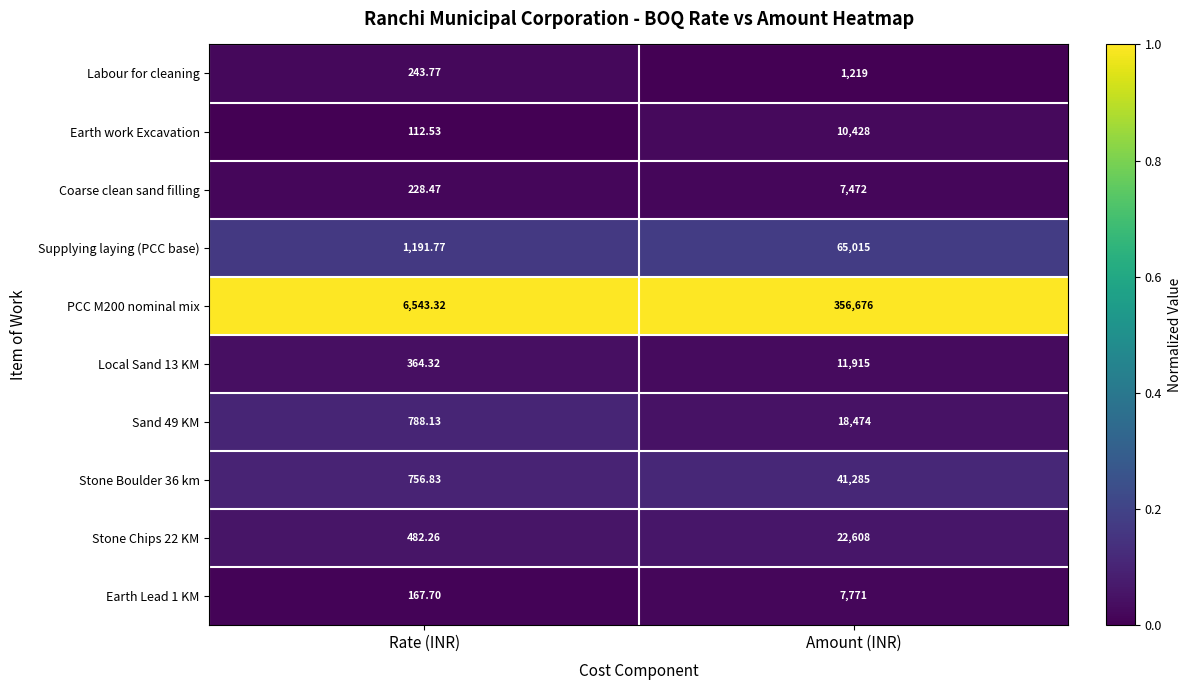

What is the total value across all series at Amount (INR)?

542863.0